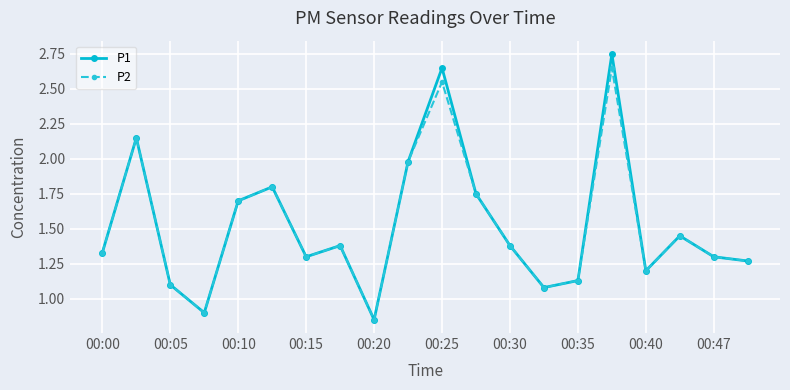

Rank the series by their maximum value, from lowest to highest.

P2, P1